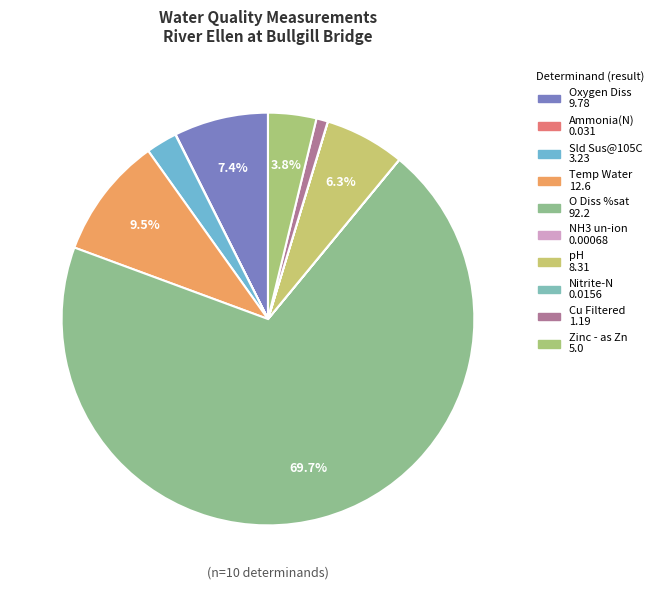

Rank the categories by value from lowest to highest.

NH3 un-ion, Nitrite-N, Ammonia(N), Cu Filtered, Sld Sus@105C, Zinc - as Zn, pH, Oxygen Diss, Temp Water, O Diss %sat